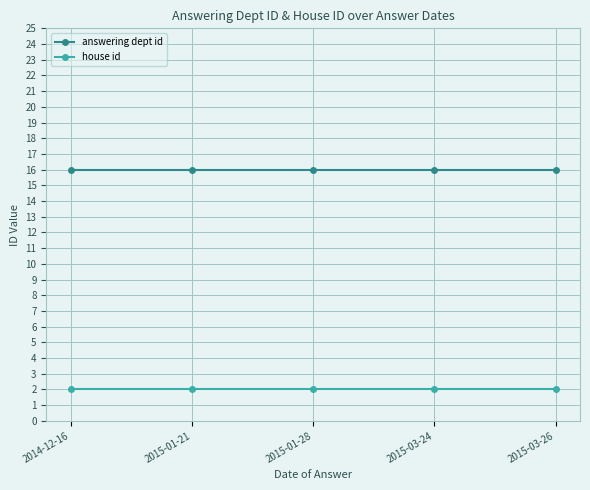

Count the number of categories in the chart.

5